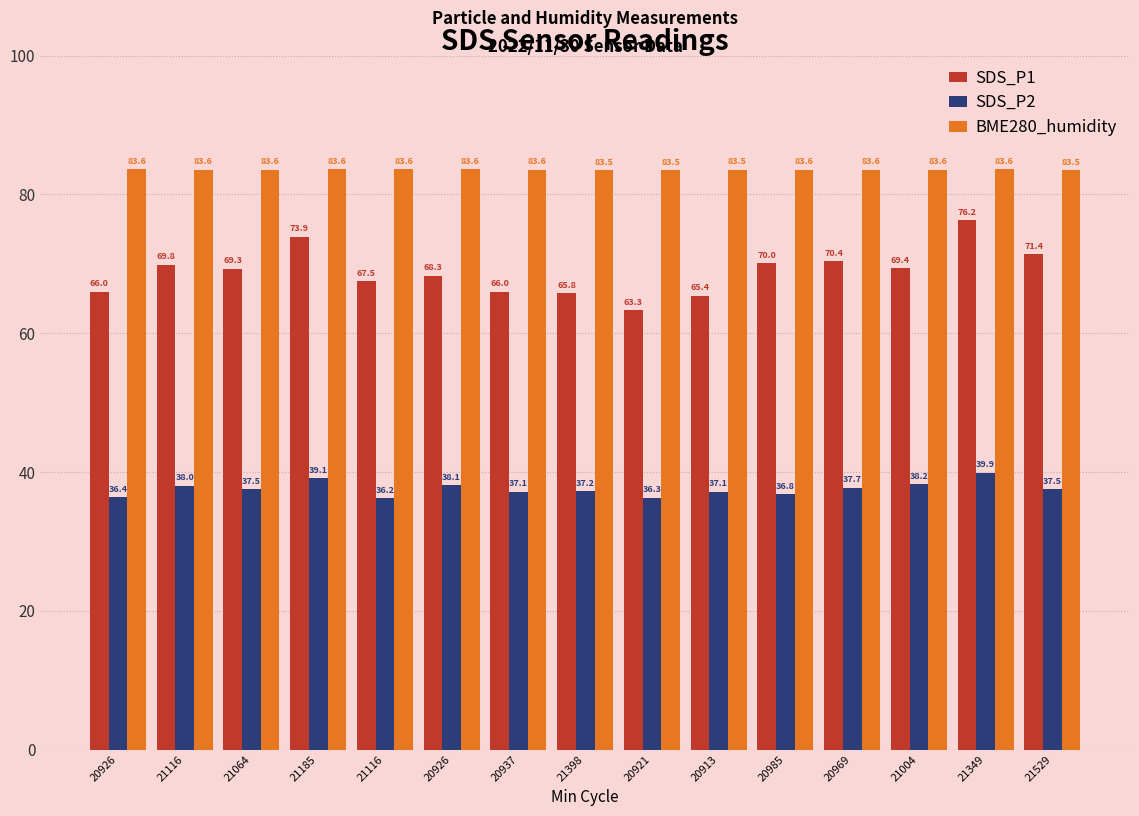

Reading right to left, what are all the values shown in this chart?

SDS_P1: 71.4	76.2	69.4	70.4	70.0	65.4	63.3	65.8	66.0	68.3	67.5	73.9	69.3	69.8	66.0
SDS_P2: 37.5	39.9	38.2	37.7	36.8	37.1	36.3	37.2	37.1	38.1	36.2	39.1	37.5	38.0	36.4
BME280_humidity: 83.5	83.6	83.6	83.6	83.6	83.5	83.5	83.5	83.6	83.6	83.6	83.6	83.6	83.6	83.6